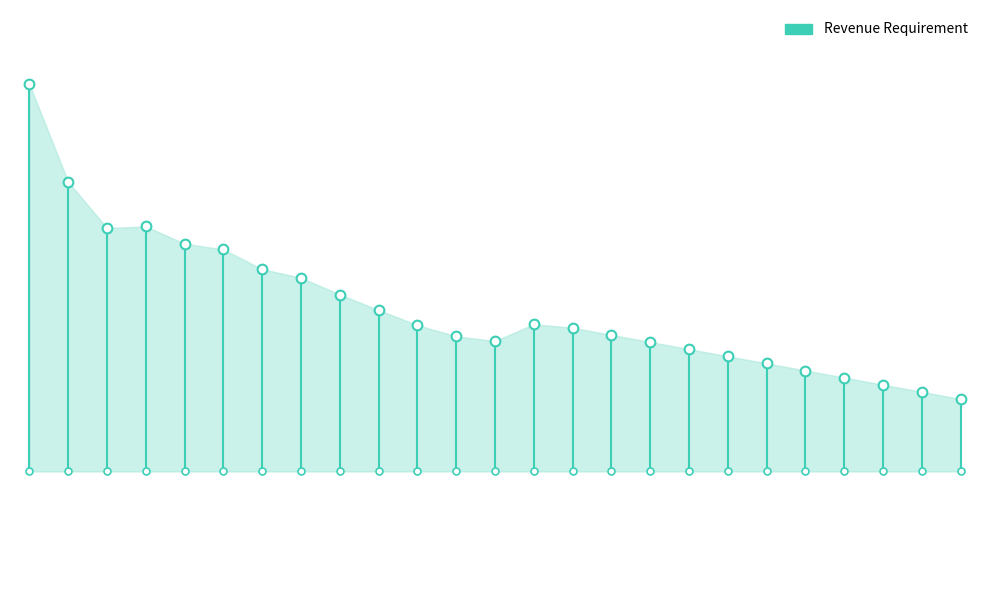

The value at 0 is 4941.3. True or false?

False